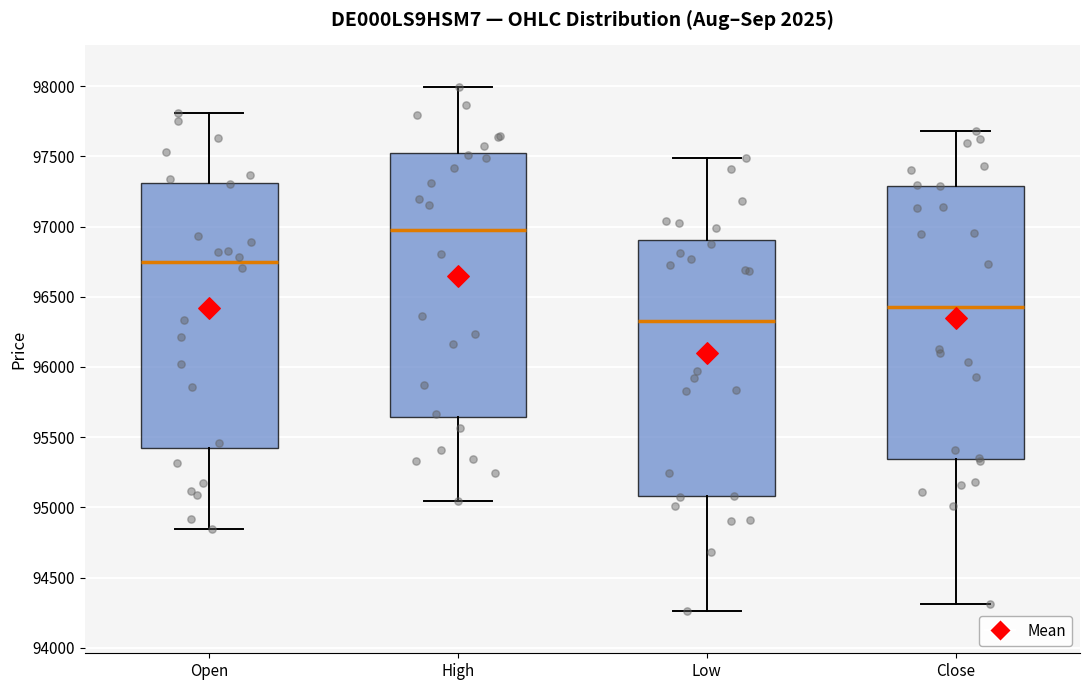

Where does the median line of the box for Close sit on the y-axis? The values are not printed on the chart, so give them approximately, as read against the axis.

96450